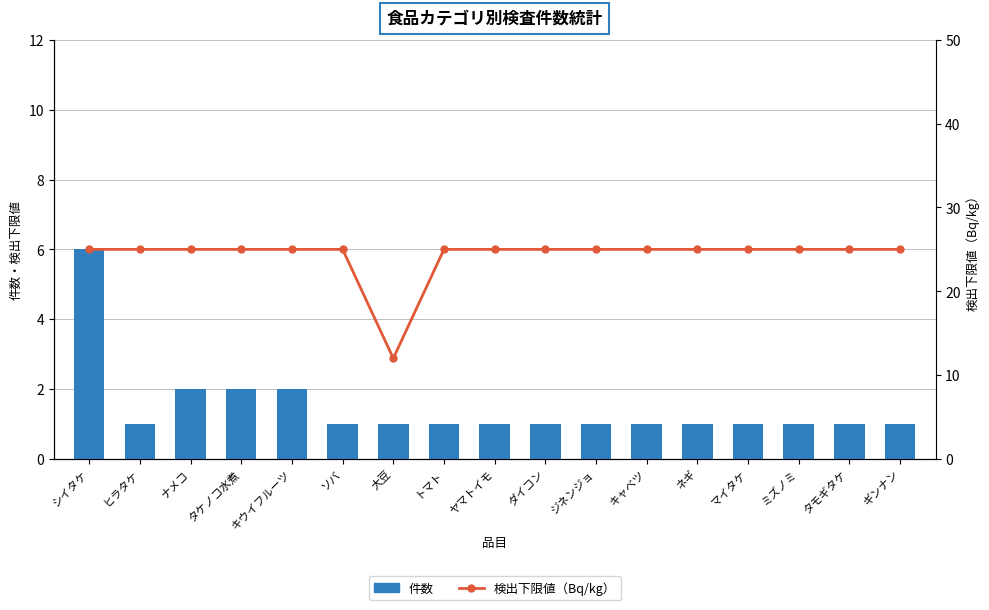

What is the total value across all series at マイタケ?

26